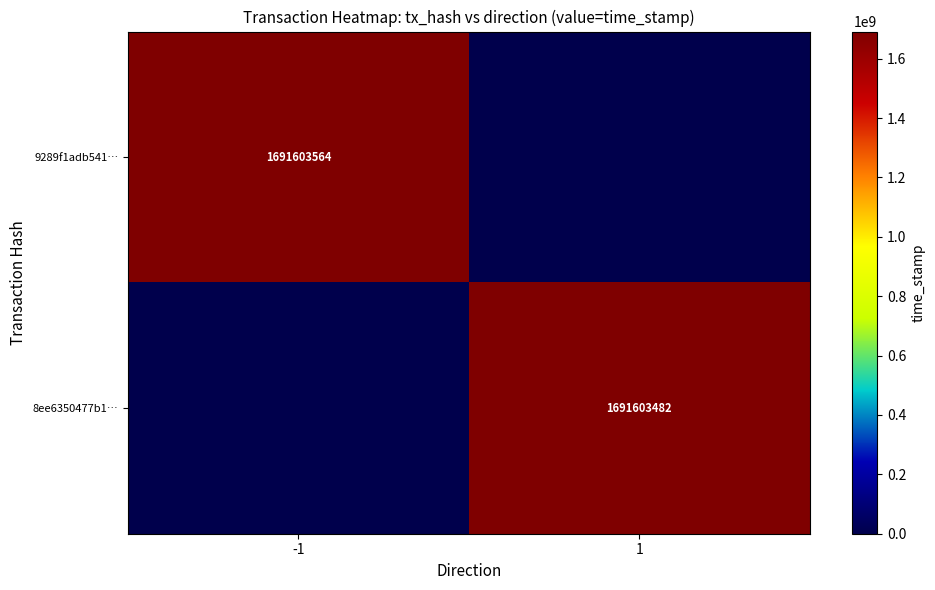

The value of 8ee6350477b1… at 1 is 2269290871. True or false?

False